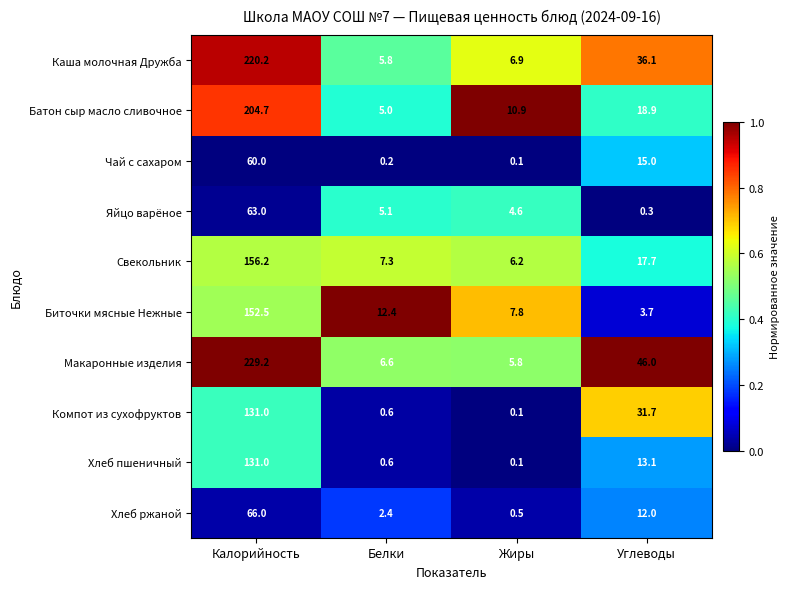

What is the average value of the Хлеб ржаной series?

20.2